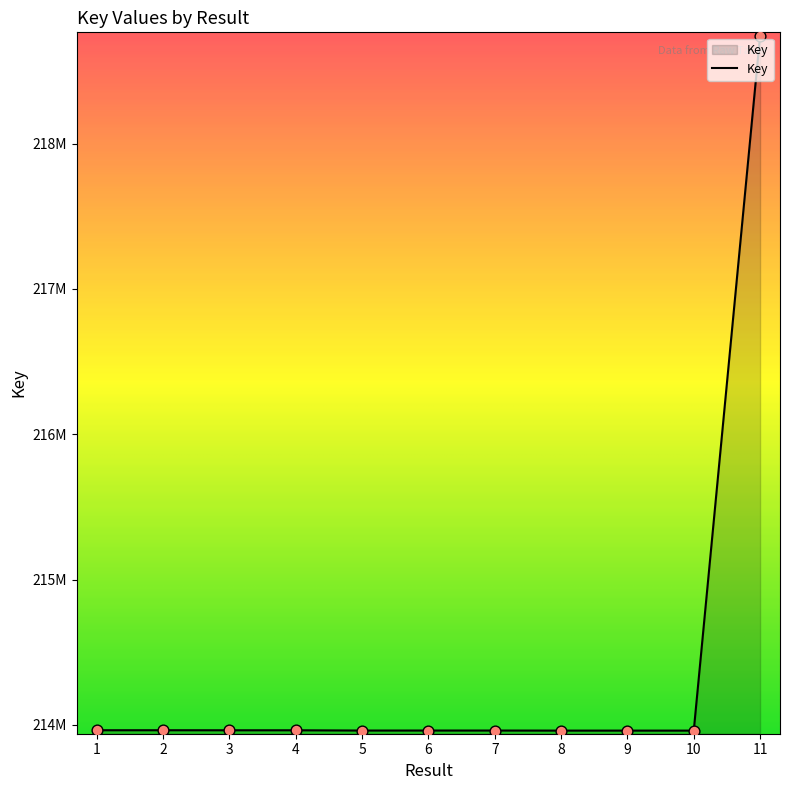

Does the chart have visible grid lines?

No